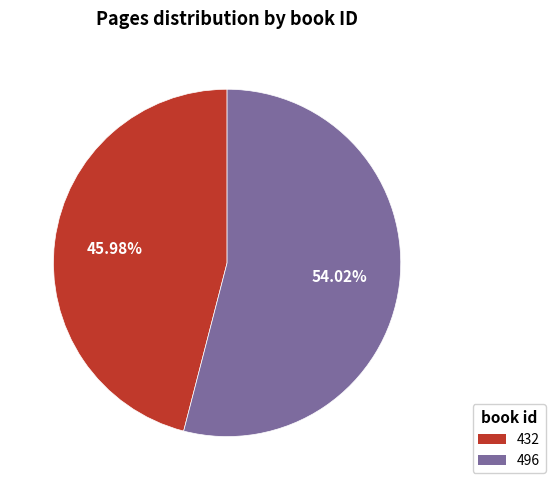

How many slices are in this pie chart?

2